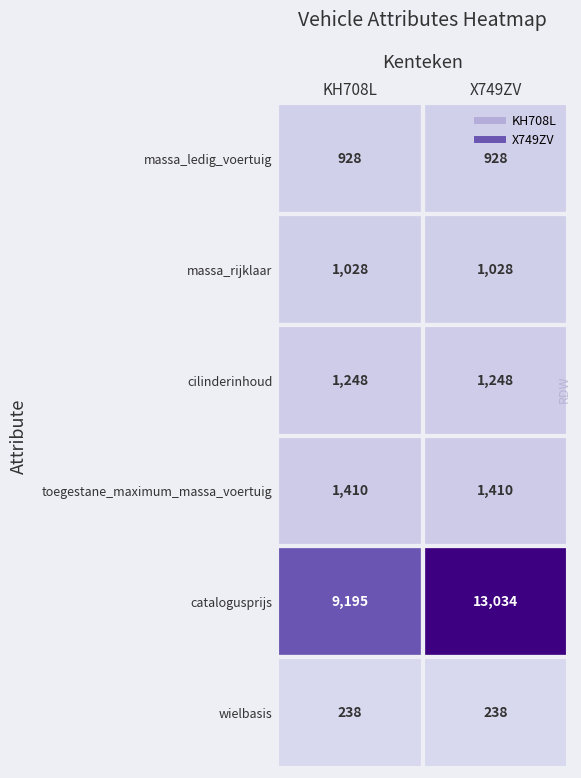

What is the total value across all series at KH708L?

14047